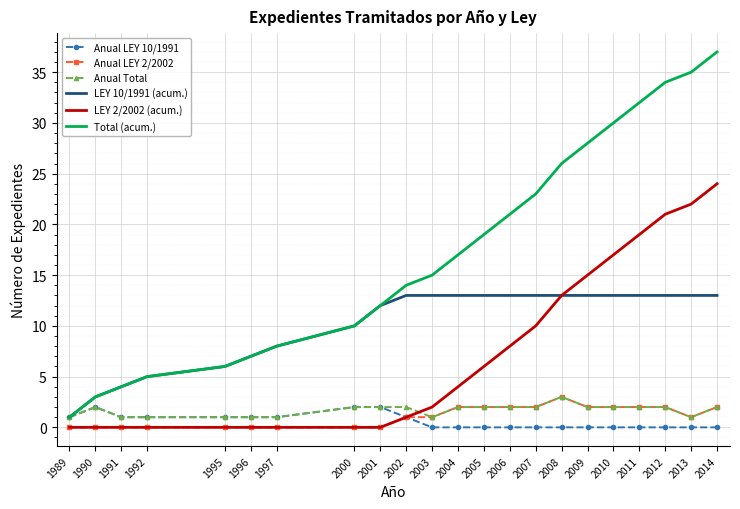

Is the value of LEY 2/2002 (acum.) at 2013 greater than the value of Anual LEY 2/2002 at 2002?

Yes